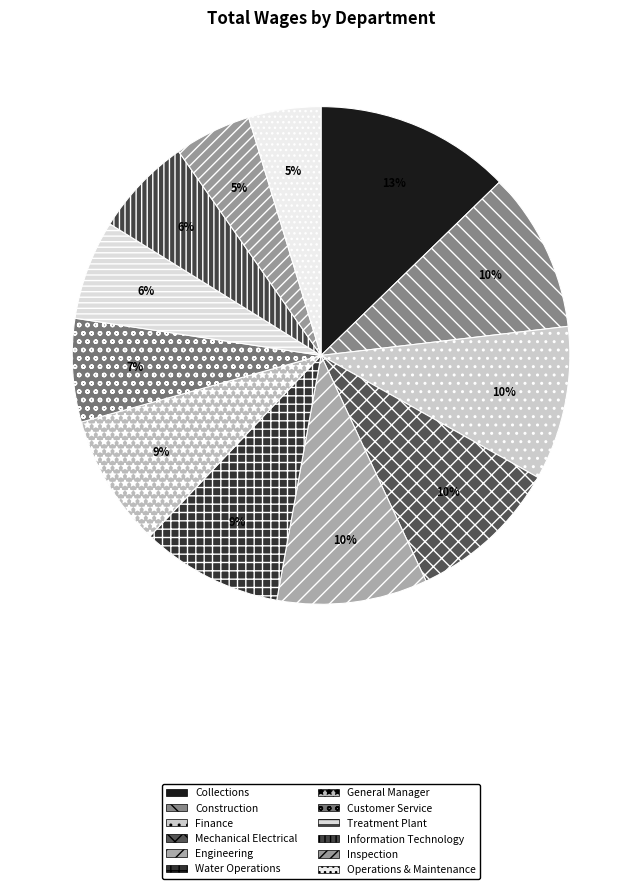

To the nearest percent, what is the combined percentage of Information Technology and Construction?

17%